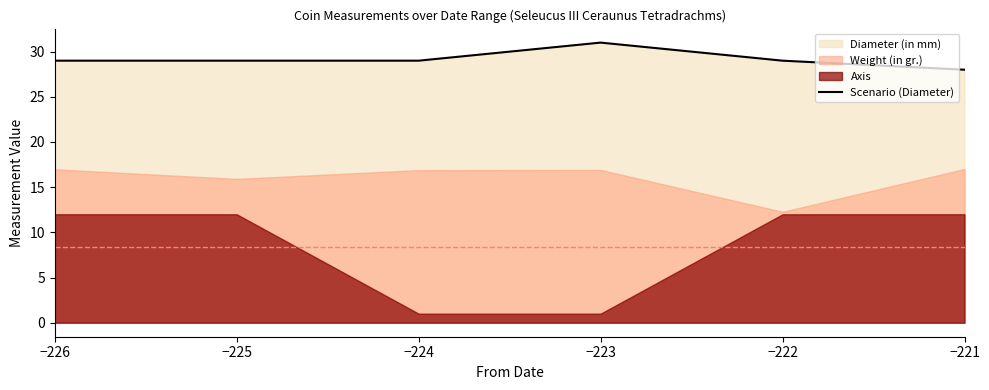

What is the value of the 2nd point from the left?

29